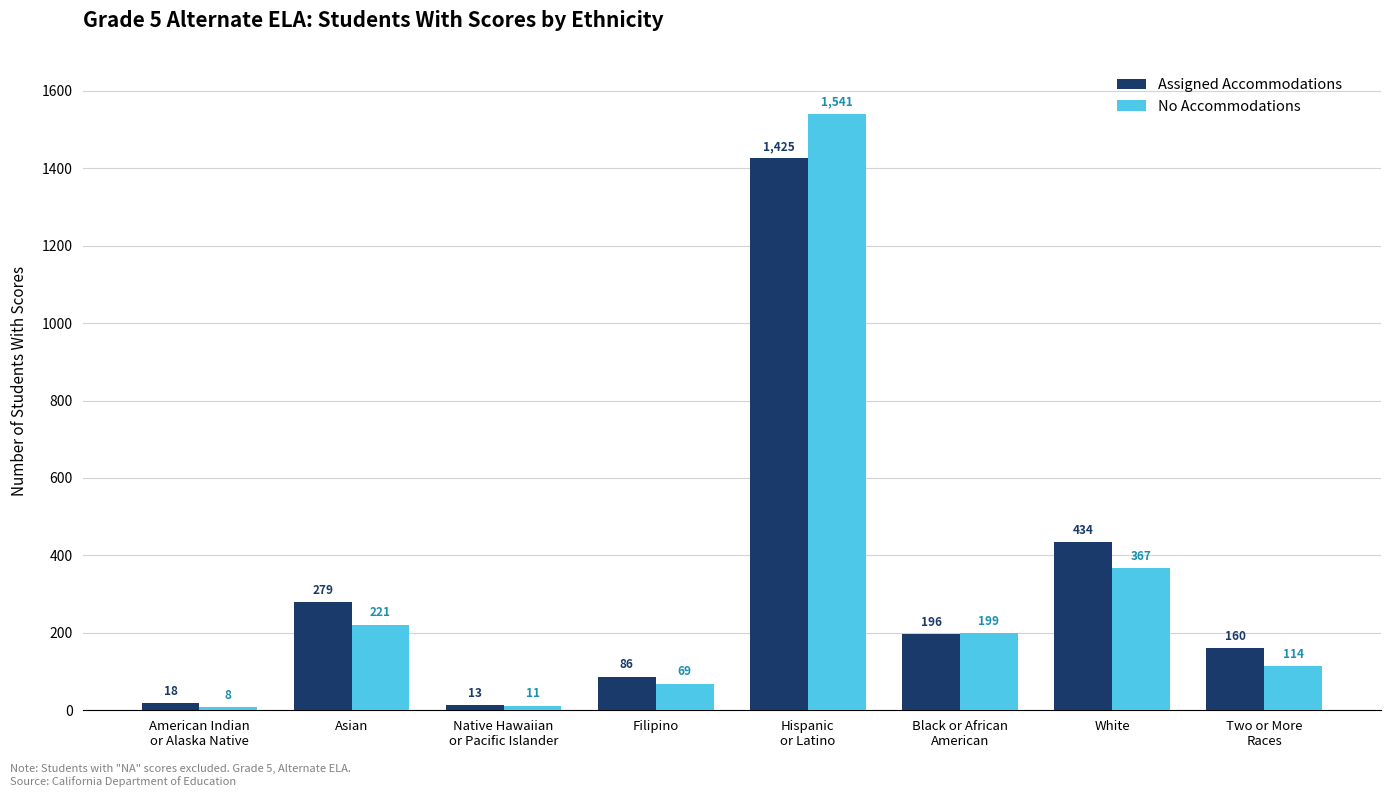

Which series has the widest spread of values?

No Accommodations